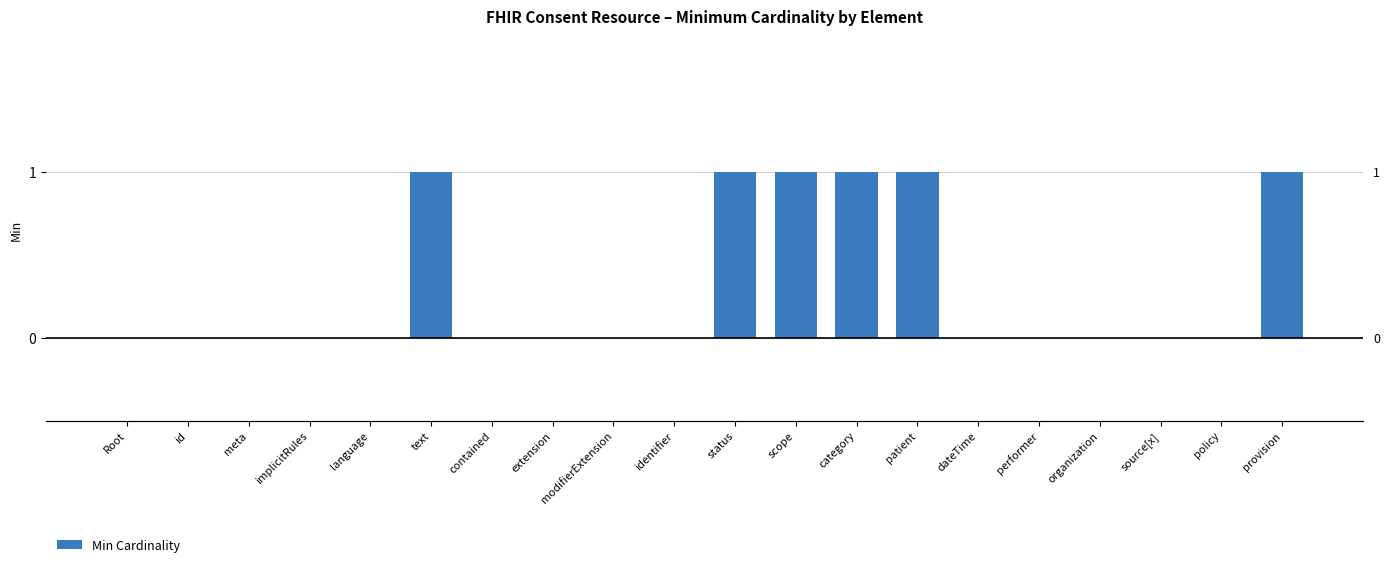

Count the number of data series in this chart.

1